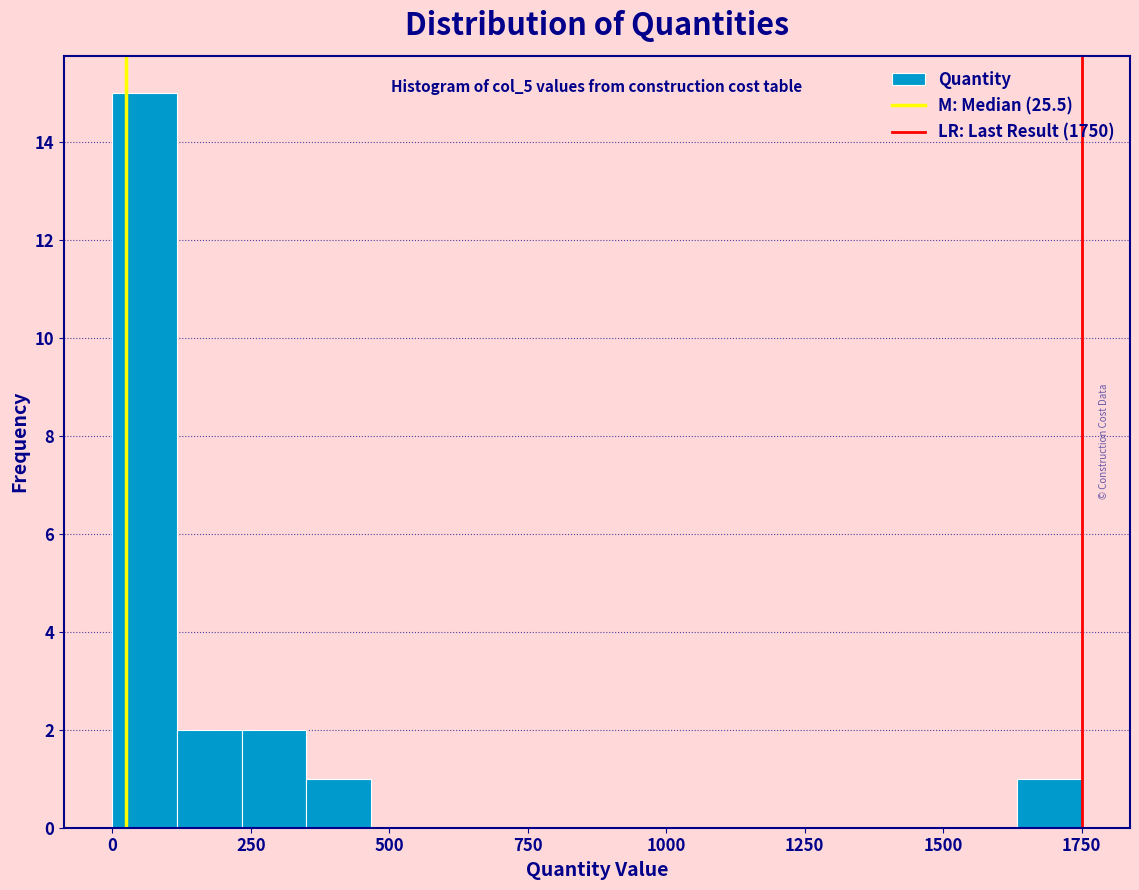

Read against the x-axis, roughly where is the centre of the tallest bar?

50